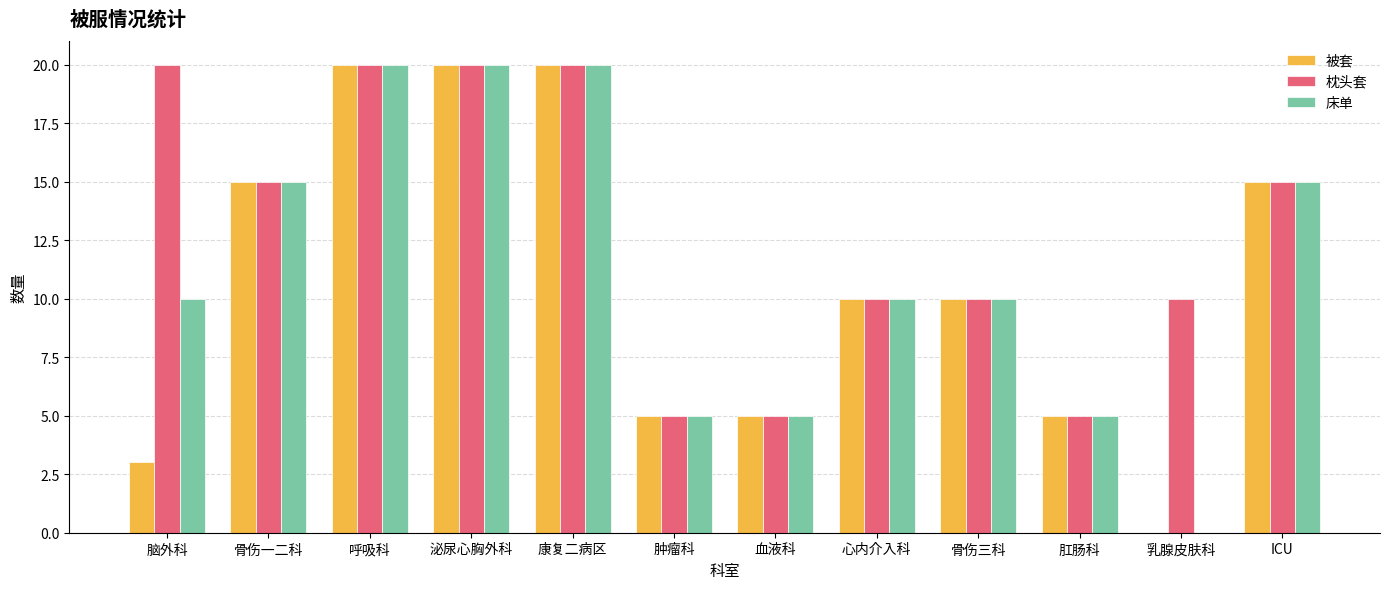

The value of 床单 at 肛肠科 is 1. True or false?

False